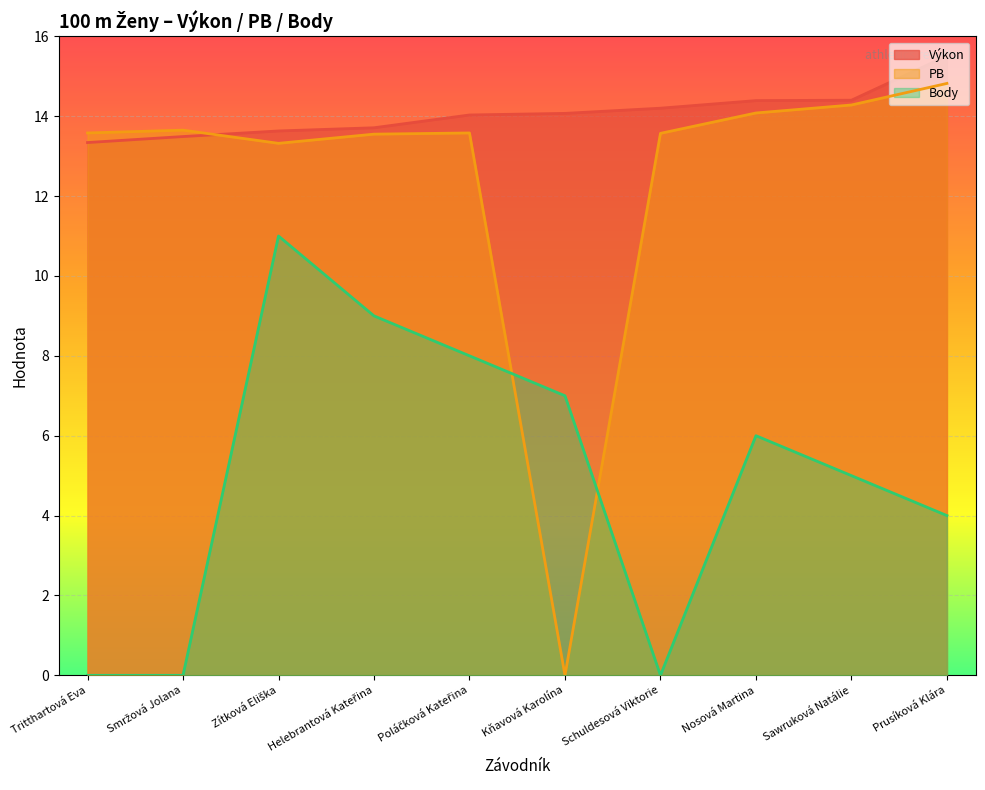

How many lines are shown in the chart?

3